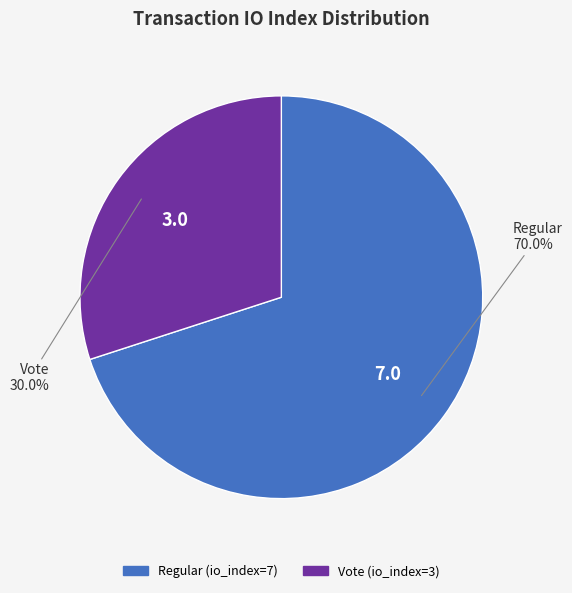

How many segments does this pie chart have?

2